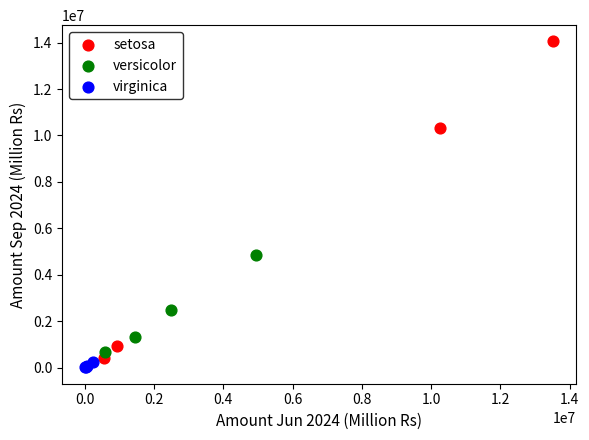

What are all the series names shown in the legend?

setosa, versicolor, virginica